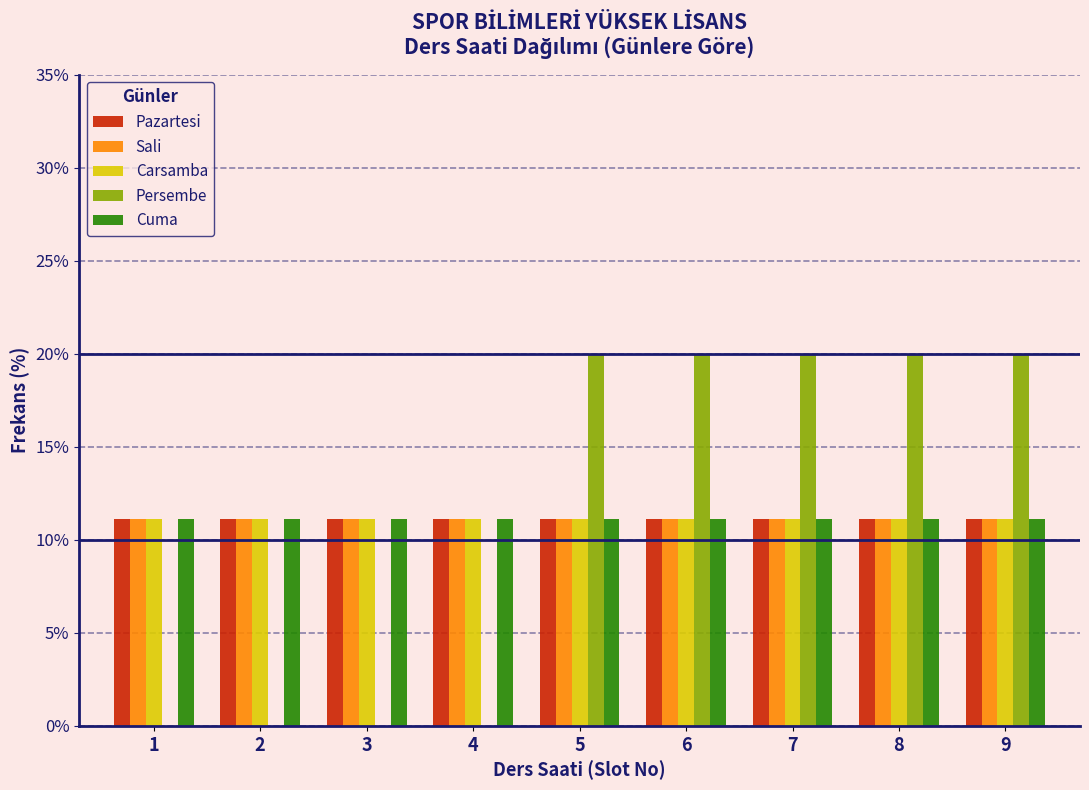

Reading left to right, list every range on the x-axis with the height of the bar of each series over it. The values are not printed on the chart, so give them approximately, as read against the axis.

0.5 to 1.5: Pazartesi=11	Sali=11	Carsamba=11	Persembe=0	Cuma=11
1.5 to 2.5: Pazartesi=11	Sali=11	Carsamba=11	Persembe=0	Cuma=11
2.5 to 3.5: Pazartesi=11	Sali=11	Carsamba=11	Persembe=0	Cuma=11
3.5 to 4.5: Pazartesi=11	Sali=11	Carsamba=11	Persembe=0	Cuma=11
4.5 to 5.5: Pazartesi=11	Sali=11	Carsamba=11	Persembe=20	Cuma=11
5.5 to 6.5: Pazartesi=11	Sali=11	Carsamba=11	Persembe=20	Cuma=11
6.5 to 7.5: Pazartesi=11	Sali=11	Carsamba=11	Persembe=20	Cuma=11
7.5 to 8.5: Pazartesi=11	Sali=11	Carsamba=11	Persembe=20	Cuma=11
8.5 to 9.5: Pazartesi=11	Sali=11	Carsamba=11	Persembe=20	Cuma=11